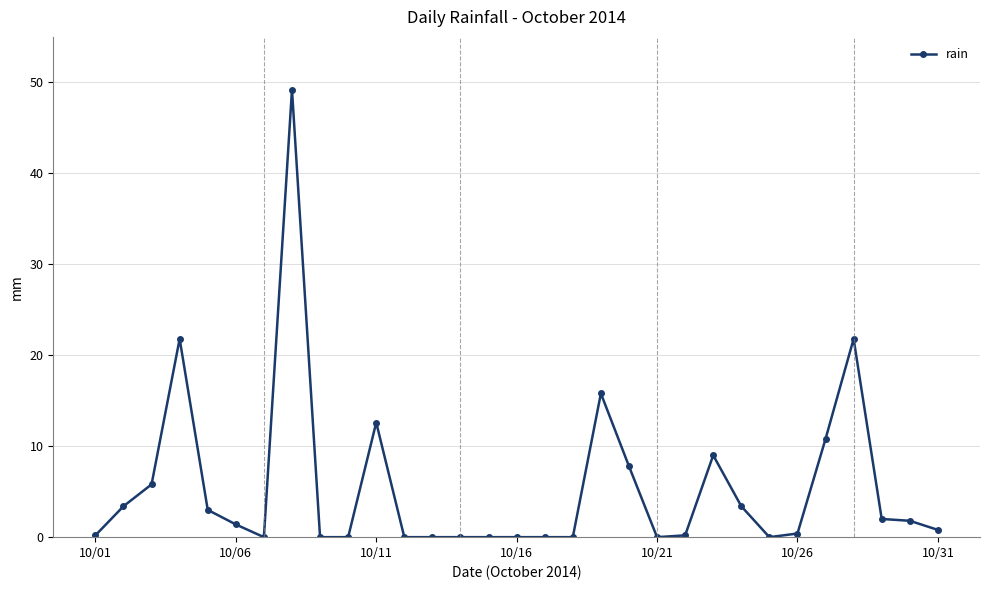

What is the maximum value shown in the chart?

49.2